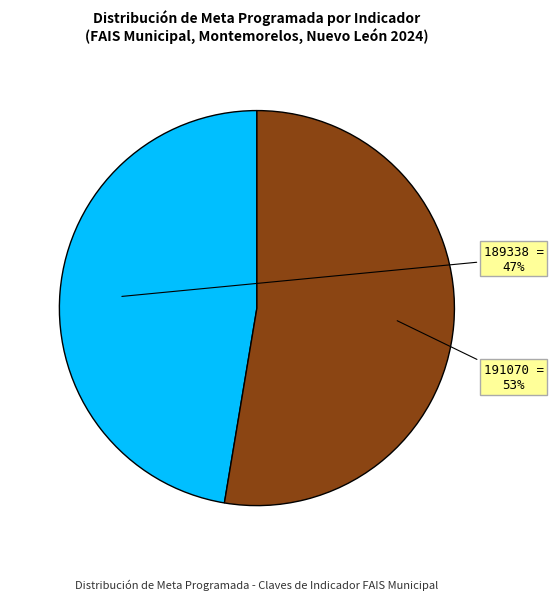

Which slice is the smallest?

189338